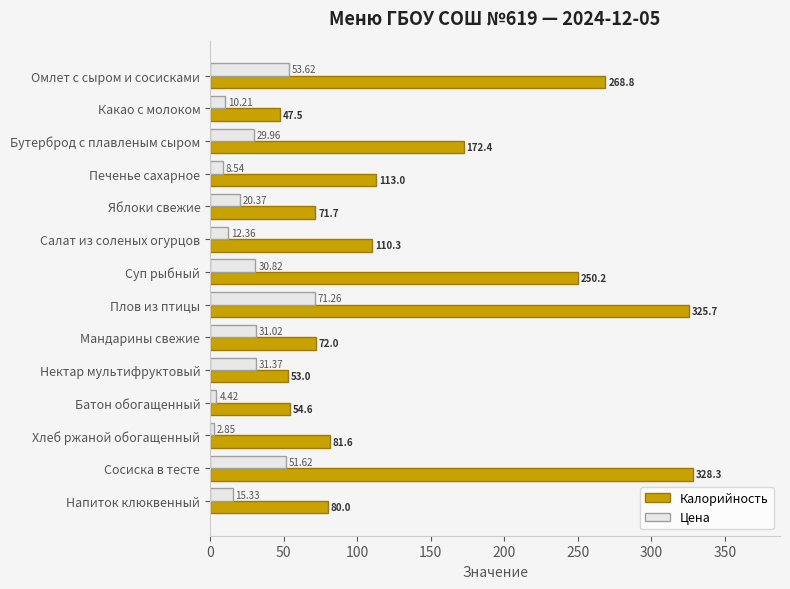

List the labels in order of Цена value, largest first.

Плов из птицы, Омлет с сыром и сосисками, Сосиска в тесте, Нектар мультифруктовый, Мандарины свежие, Суп рыбный, Бутерброд с плавленым сыром, Яблоки свежие, Напиток клюквенный, Салат из соленых огурцов, Какао с молоком, Печенье сахарное, Батон обогащенный, Хлеб ржаной обогащенный